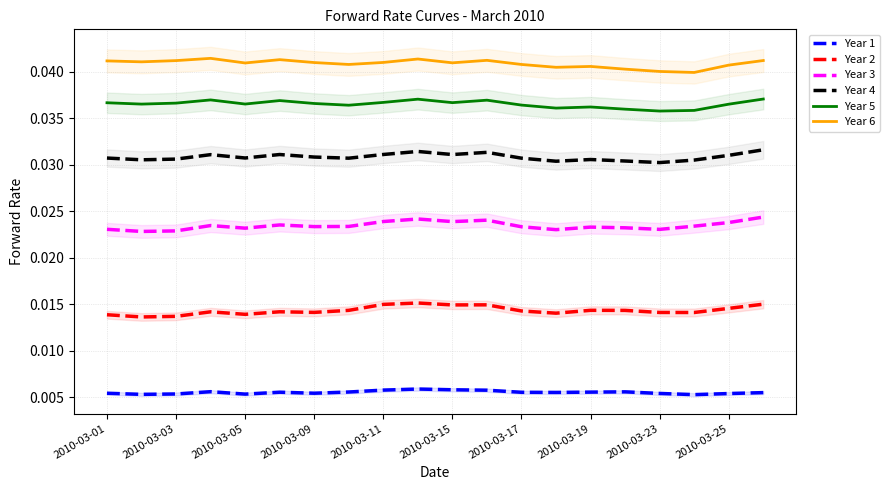

Is the value of Year 2 at 2010-03-17 greater than the value of Year 6 at 2010-03-09?

No